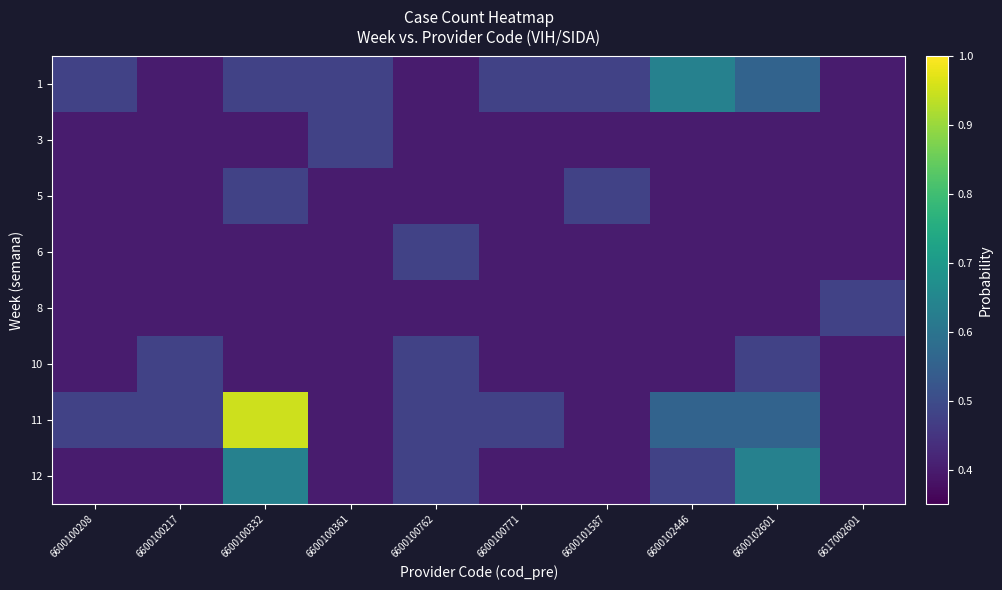

Reading right to left, what are all the values shown in this chart?

1: 6617002601=0.4	6600102601=0.6	6600102446=0.6	6600101587=0.5	6600100771=0.5	6600100762=0.4	6600100361=0.5	6600100332=0.5	6600100217=0.4	6600100208=0.5
3: 6617002601=0.4	6600102601=0.4	6600102446=0.4	6600101587=0.4	6600100771=0.4	6600100762=0.4	6600100361=0.5	6600100332=0.4	6600100217=0.4	6600100208=0.4
5: 6617002601=0.4	6600102601=0.4	6600102446=0.4	6600101587=0.5	6600100771=0.4	6600100762=0.4	6600100361=0.4	6600100332=0.5	6600100217=0.4	6600100208=0.4
6: 6617002601=0.4	6600102601=0.4	6600102446=0.4	6600101587=0.4	6600100771=0.4	6600100762=0.5	6600100361=0.4	6600100332=0.4	6600100217=0.4	6600100208=0.4
8: 6617002601=0.5	6600102601=0.4	6600102446=0.4	6600101587=0.4	6600100771=0.4	6600100762=0.4	6600100361=0.4	6600100332=0.4	6600100217=0.4	6600100208=0.4
10: 6617002601=0.4	6600102601=0.5	6600102446=0.4	6600101587=0.4	6600100771=0.4	6600100762=0.5	6600100361=0.4	6600100332=0.4	6600100217=0.5	6600100208=0.4
11: 6617002601=0.4	6600102601=0.6	6600102446=0.6	6600101587=0.4	6600100771=0.5	6600100762=0.5	6600100361=0.4	6600100332=1.0	6600100217=0.5	6600100208=0.5
12: 6617002601=0.4	6600102601=0.6	6600102446=0.5	6600101587=0.4	6600100771=0.4	6600100762=0.5	6600100361=0.4	6600100332=0.6	6600100217=0.4	6600100208=0.4